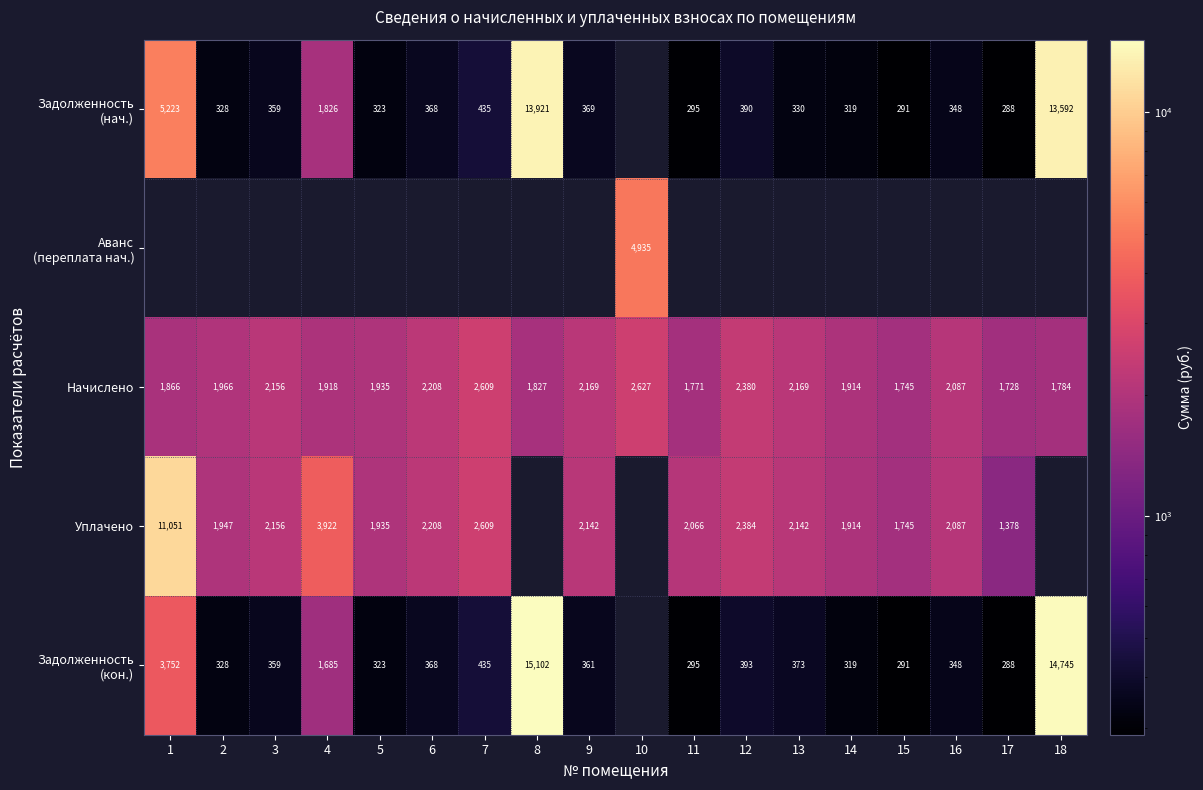

Read the Начислено value at 5.

1935